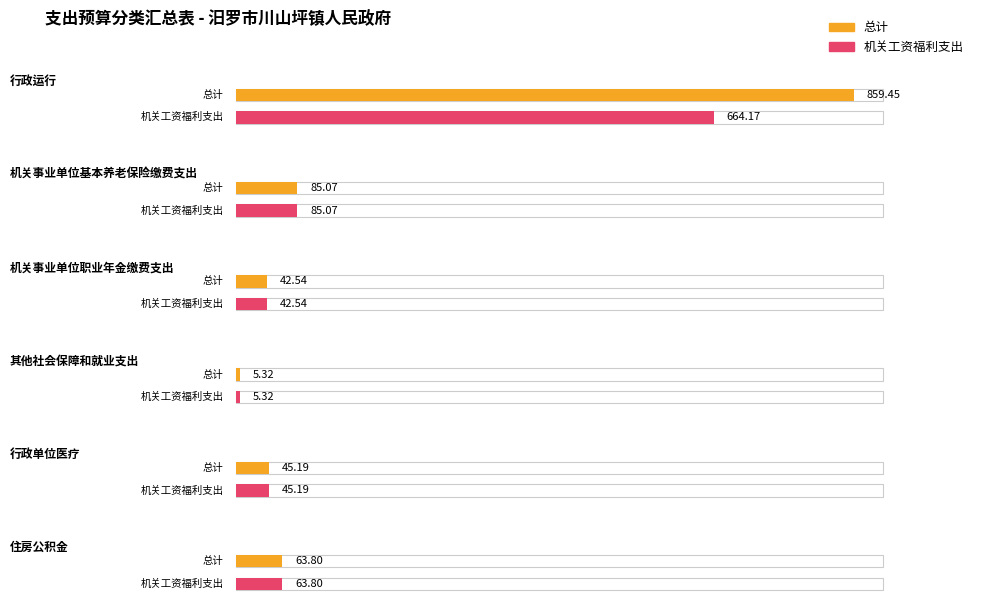

Rank the series by their average value, from lowest to highest.

机关工资福利支出, 总计